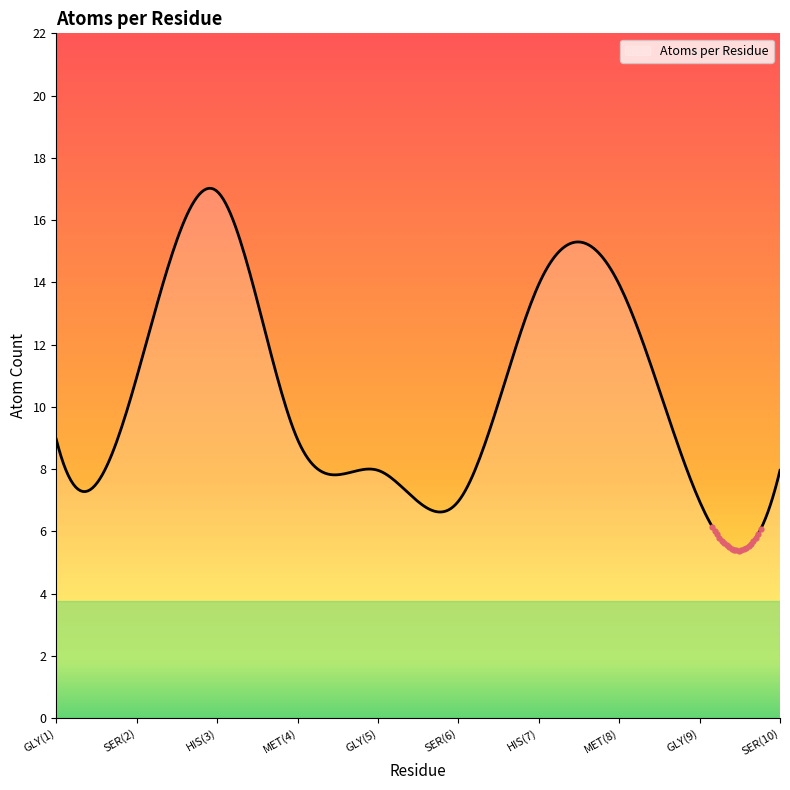

What is the minimum value shown in the chart?

5.4